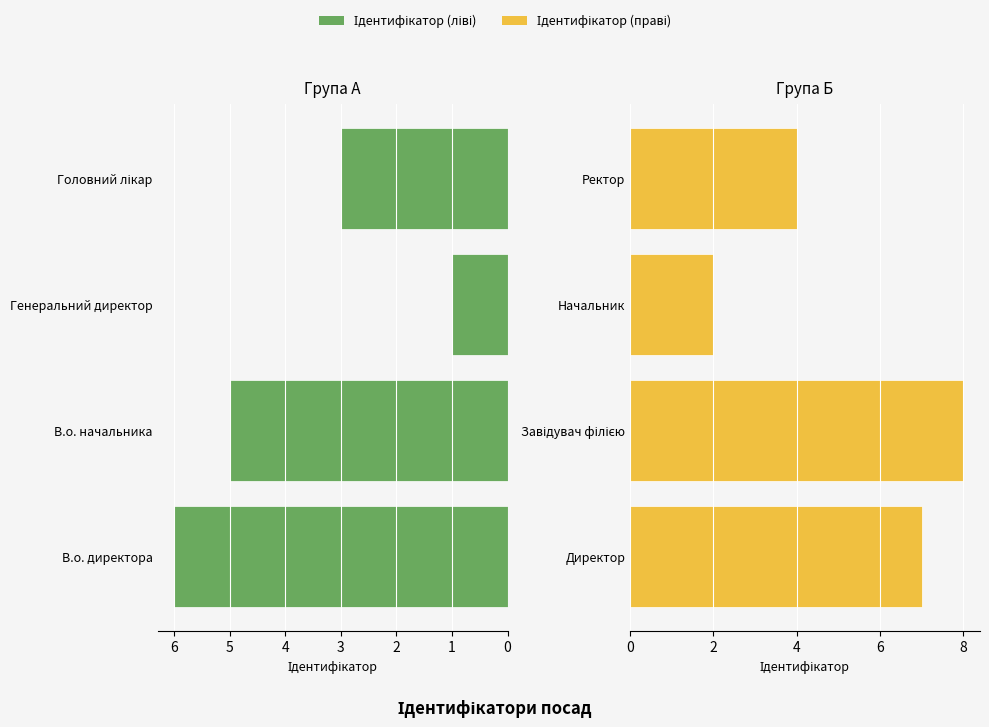

What is the total value across all series at 1?

13